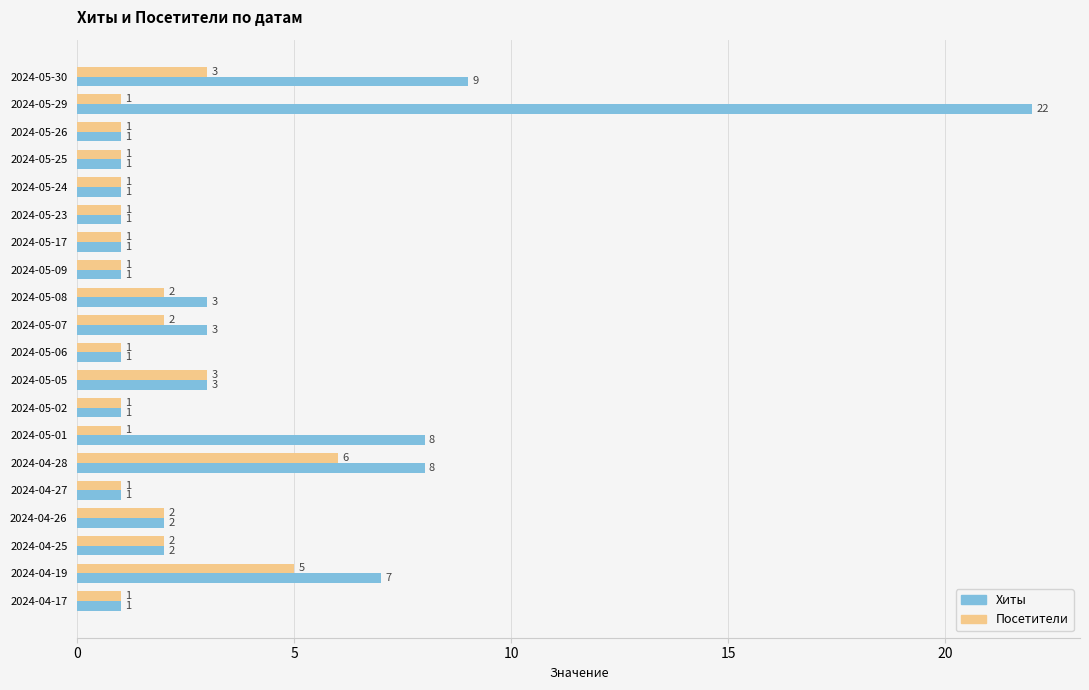

Where is Хиты nearest to the value 11?

2024-05-30